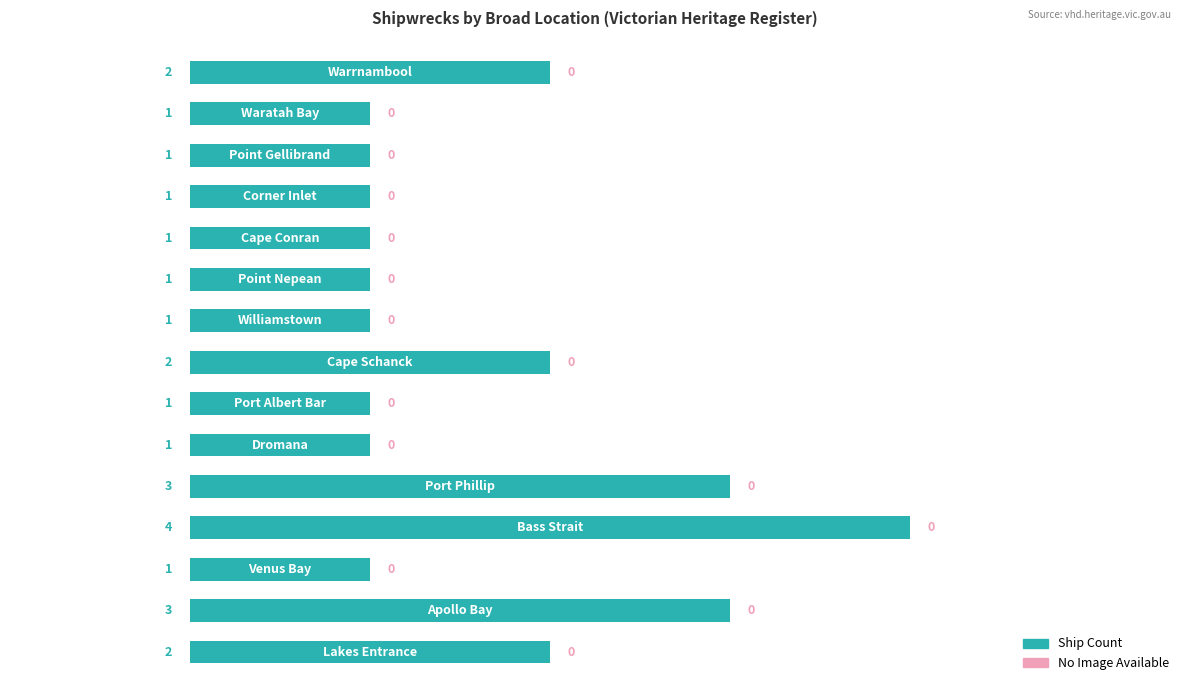

What is the greatest value displayed?

4